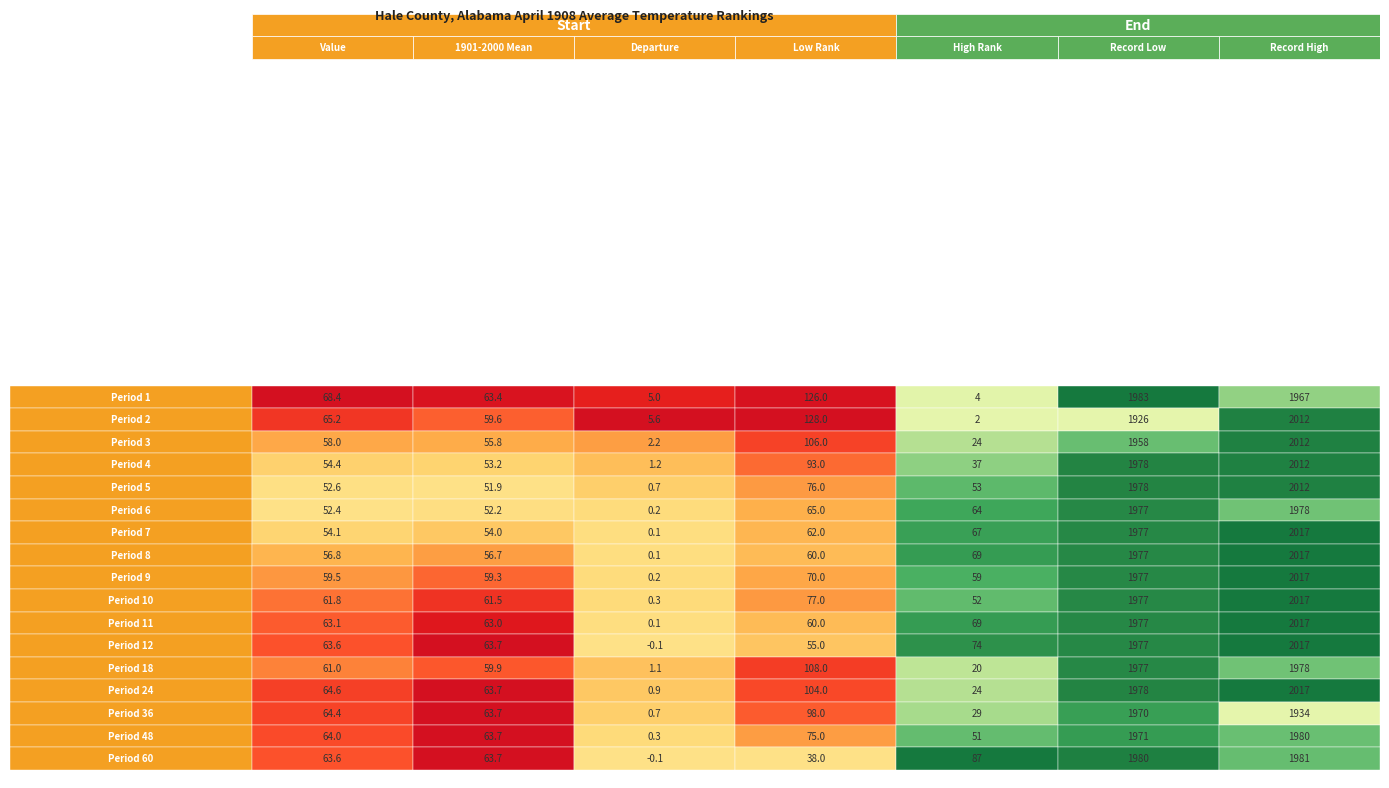

What is the sum of the Period 10 values at Period 3 and Period 1?

62.1